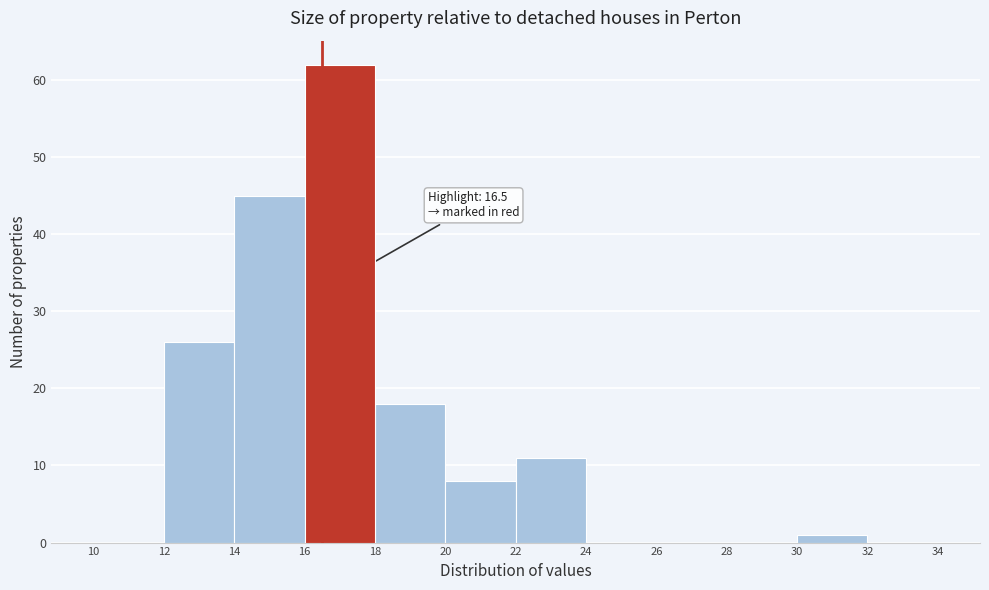

Over which range of the x-axis is the bar tallest?

16 to 18